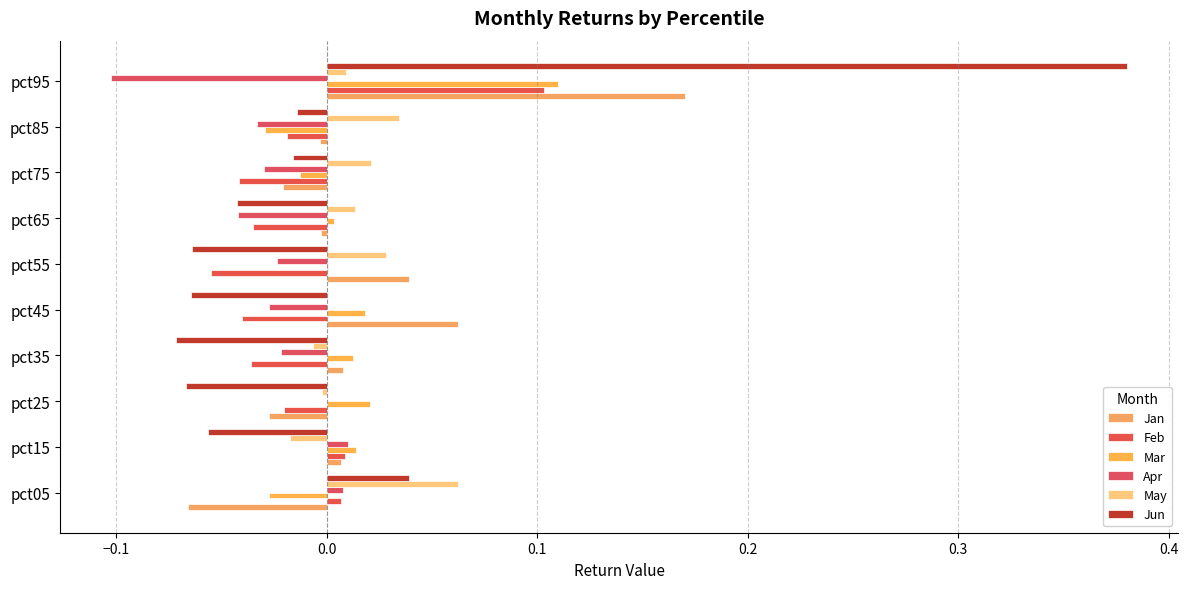

How many distinct data groups are displayed?

6